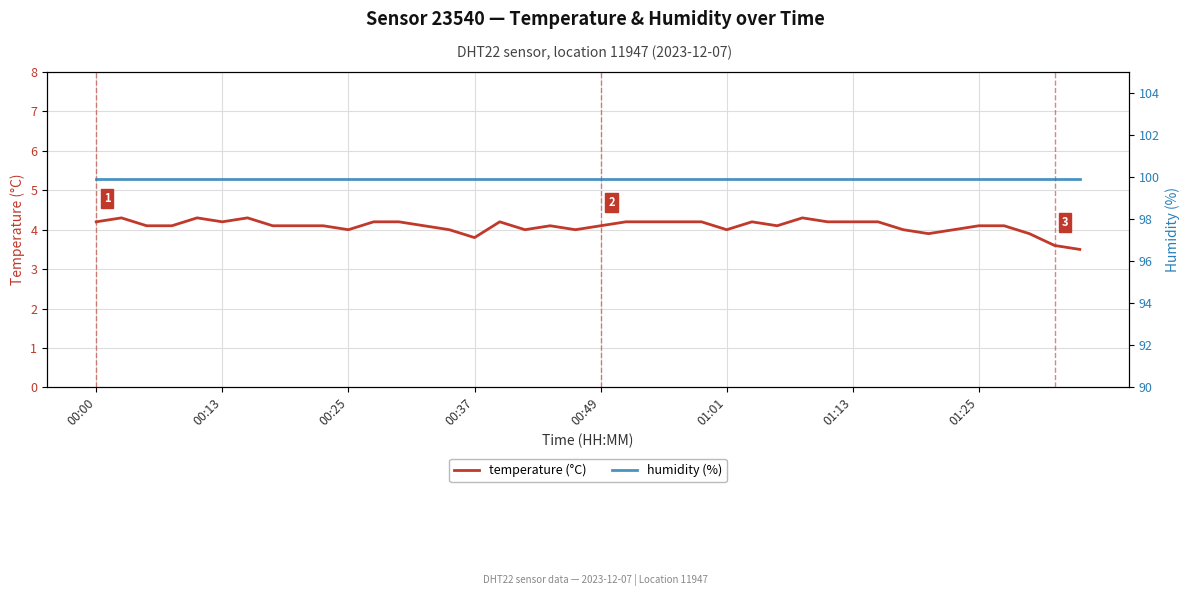

True or false: temperature (°C) and humidity (%) cross at least once.

False